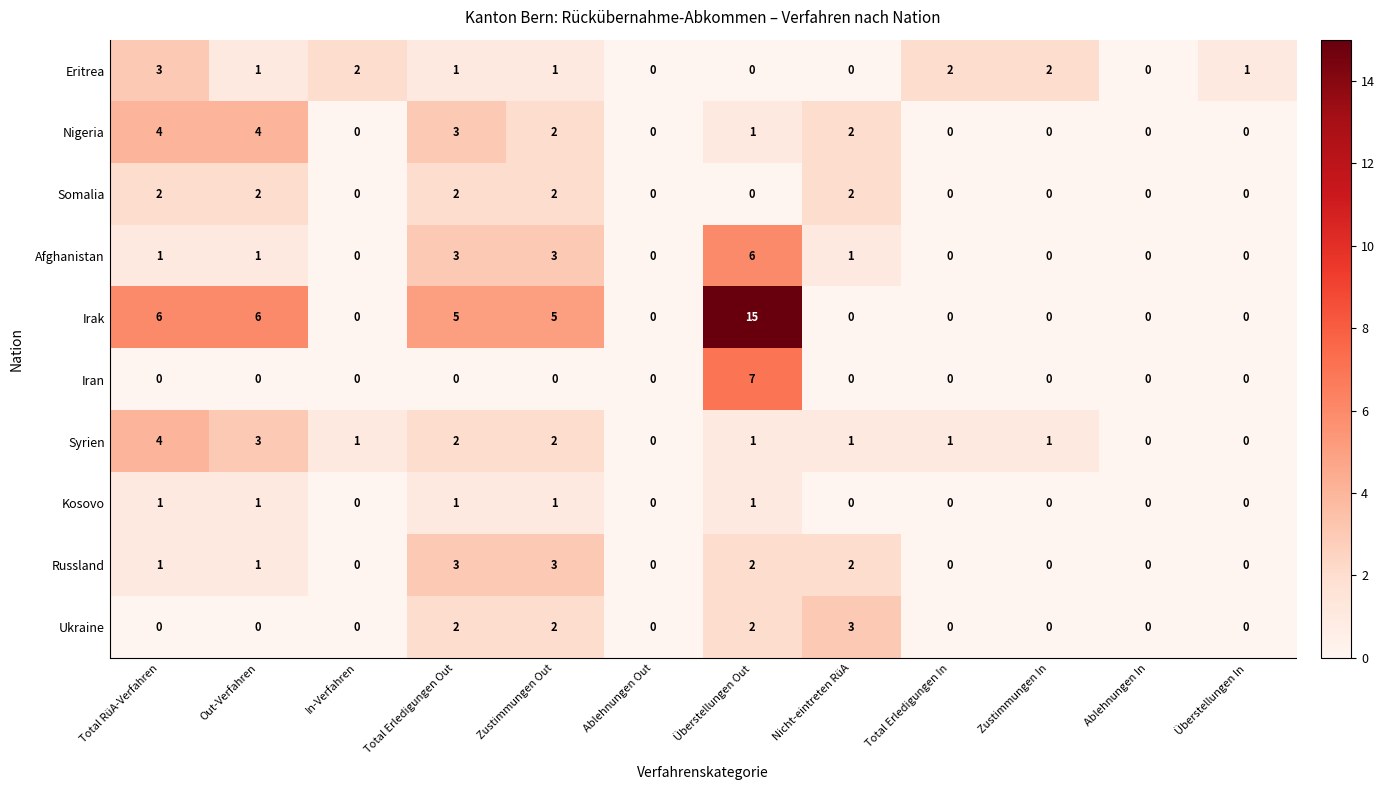

The Somalia series shows 0 at Total Erledigungen In. True or false?

True